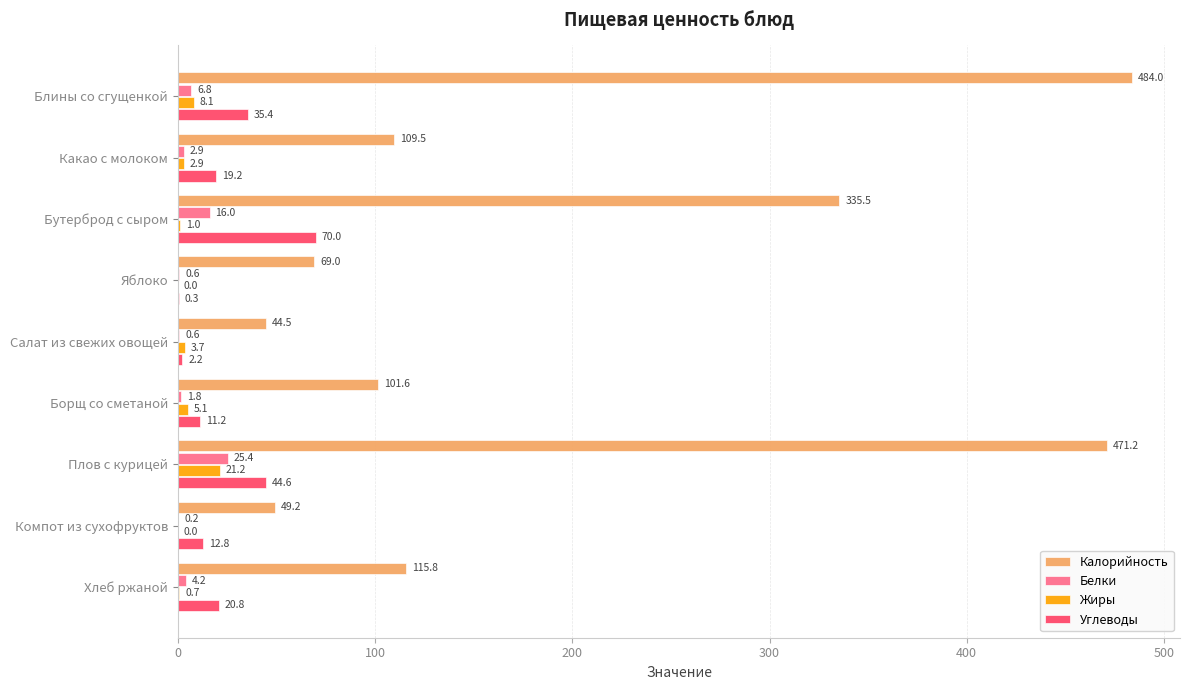

Is it true that Белки equals 0.6 at Салат из свежих овощей?

True